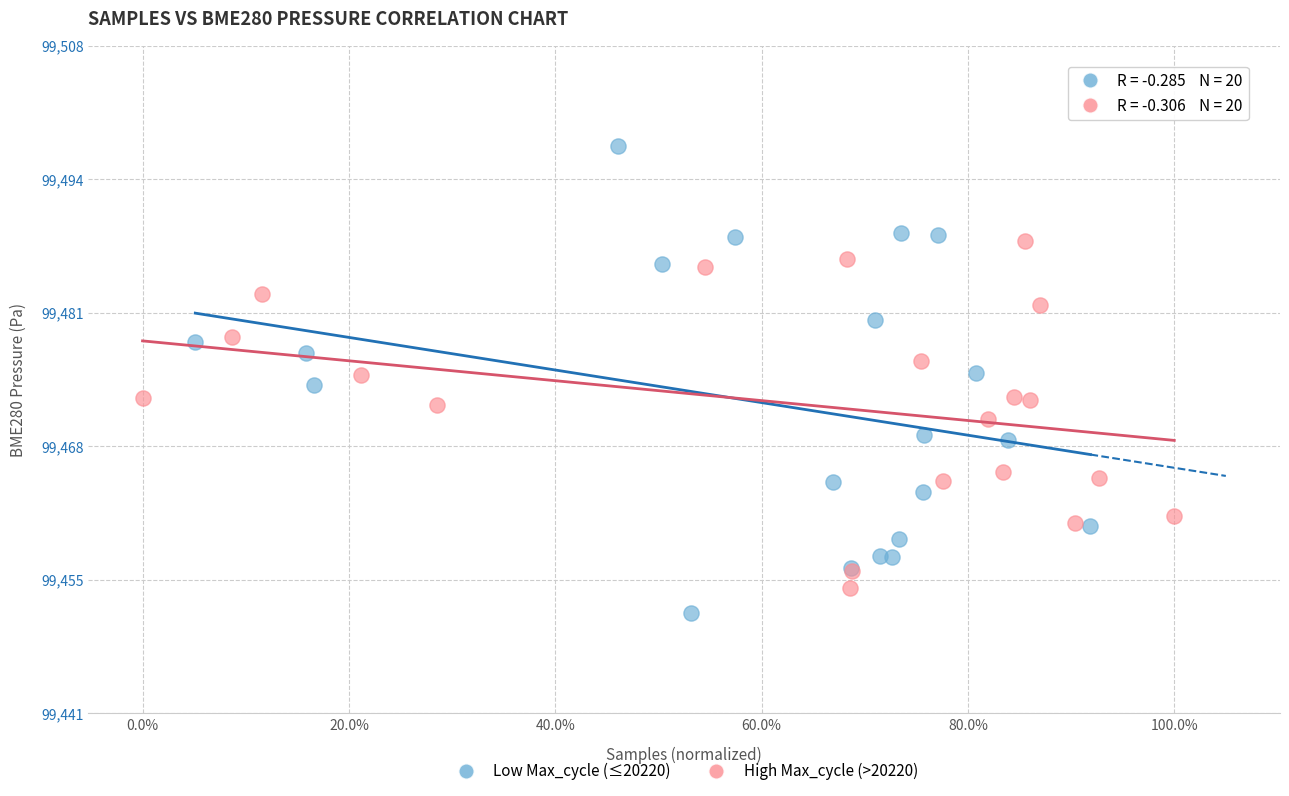

Which series has the widest spread of Y values?

Low Max_cycle (≤20220)